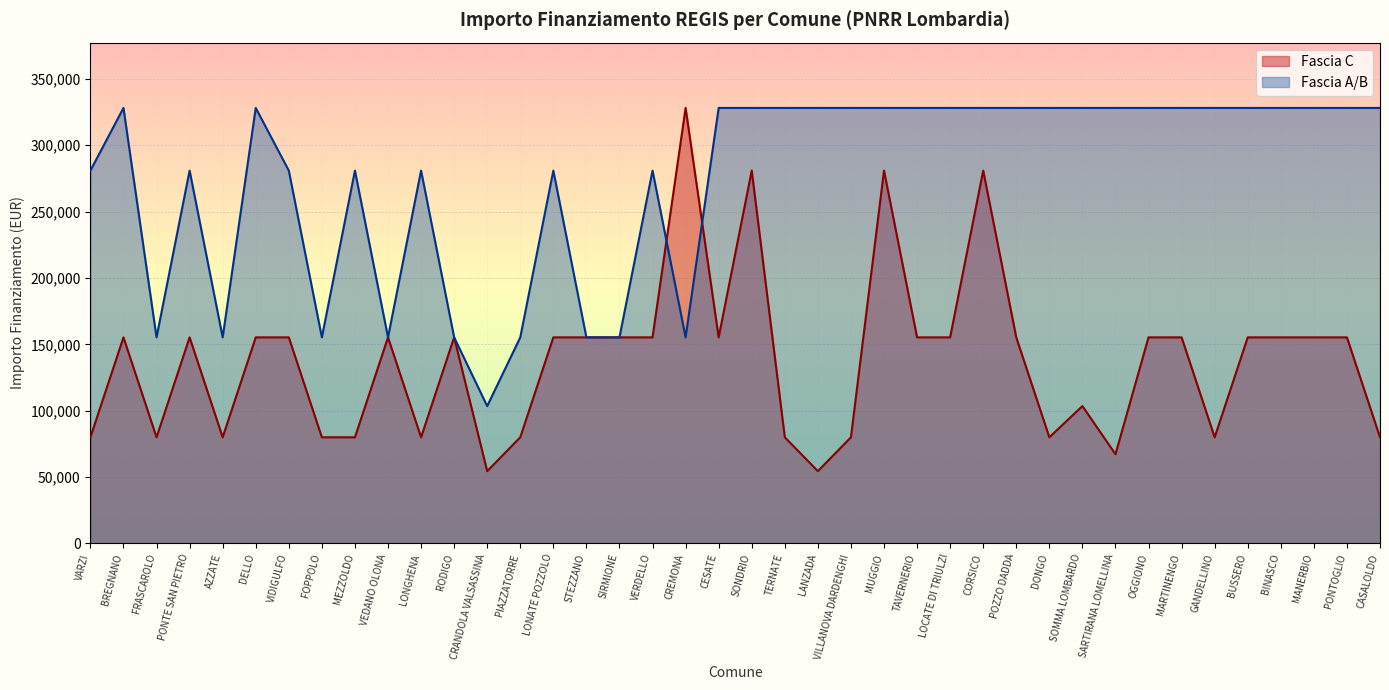

What is the label of the 27th point from the left?

LOCATE DI TRIULZI